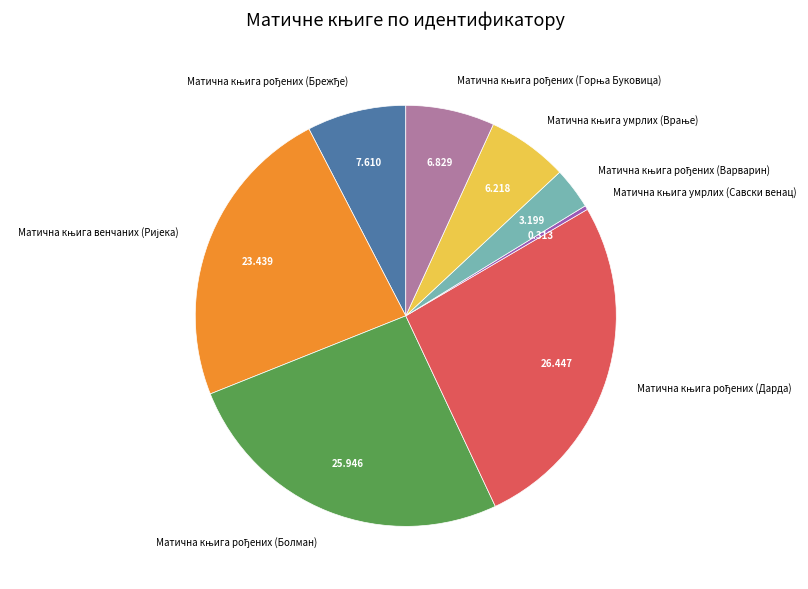

Does any single category account for the majority?

No